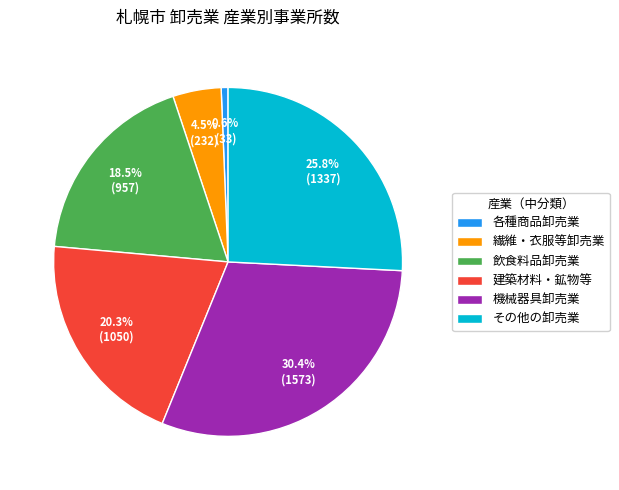

What is the smallest slice in the pie chart?

各種商品卸売業